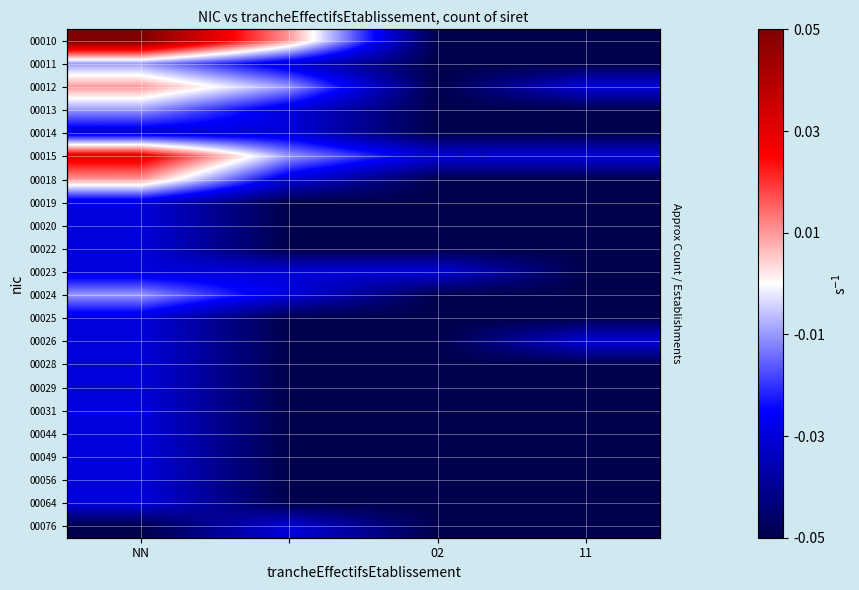

The 00010 series shows 0.0 at NN. True or false?

False